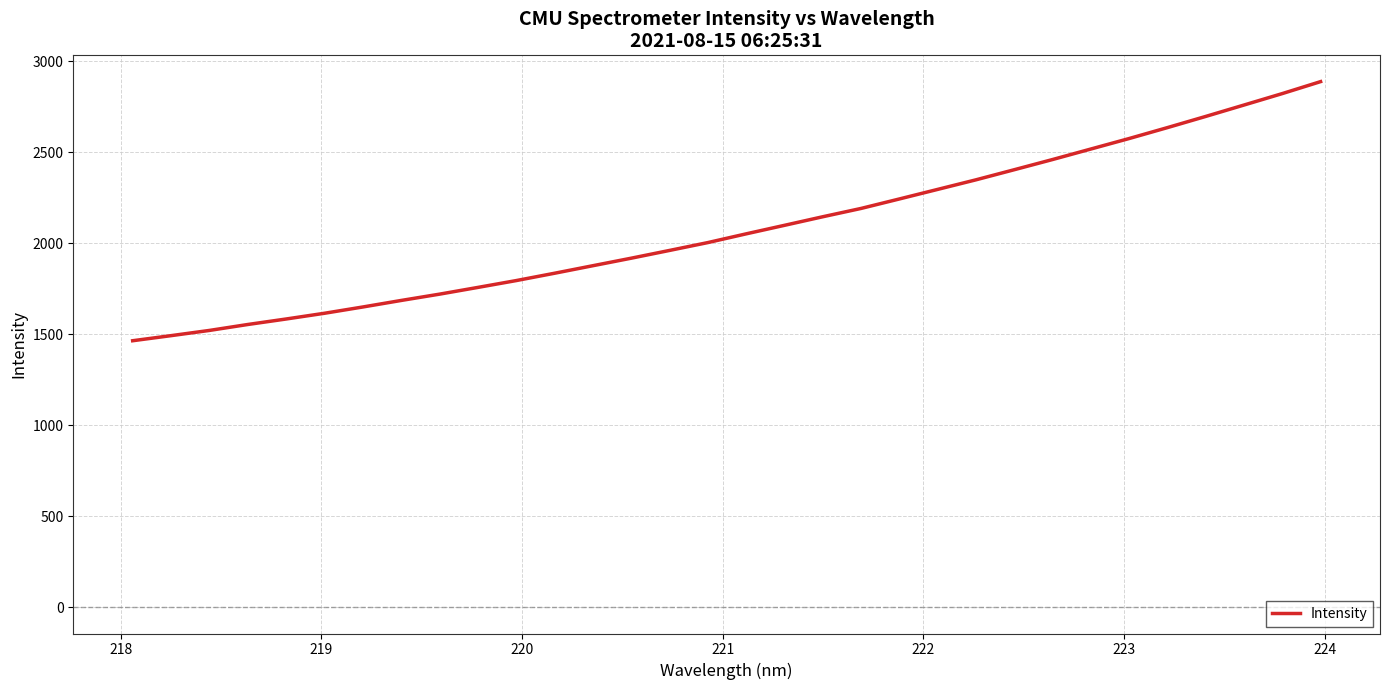

How many values exceed 2052?

16